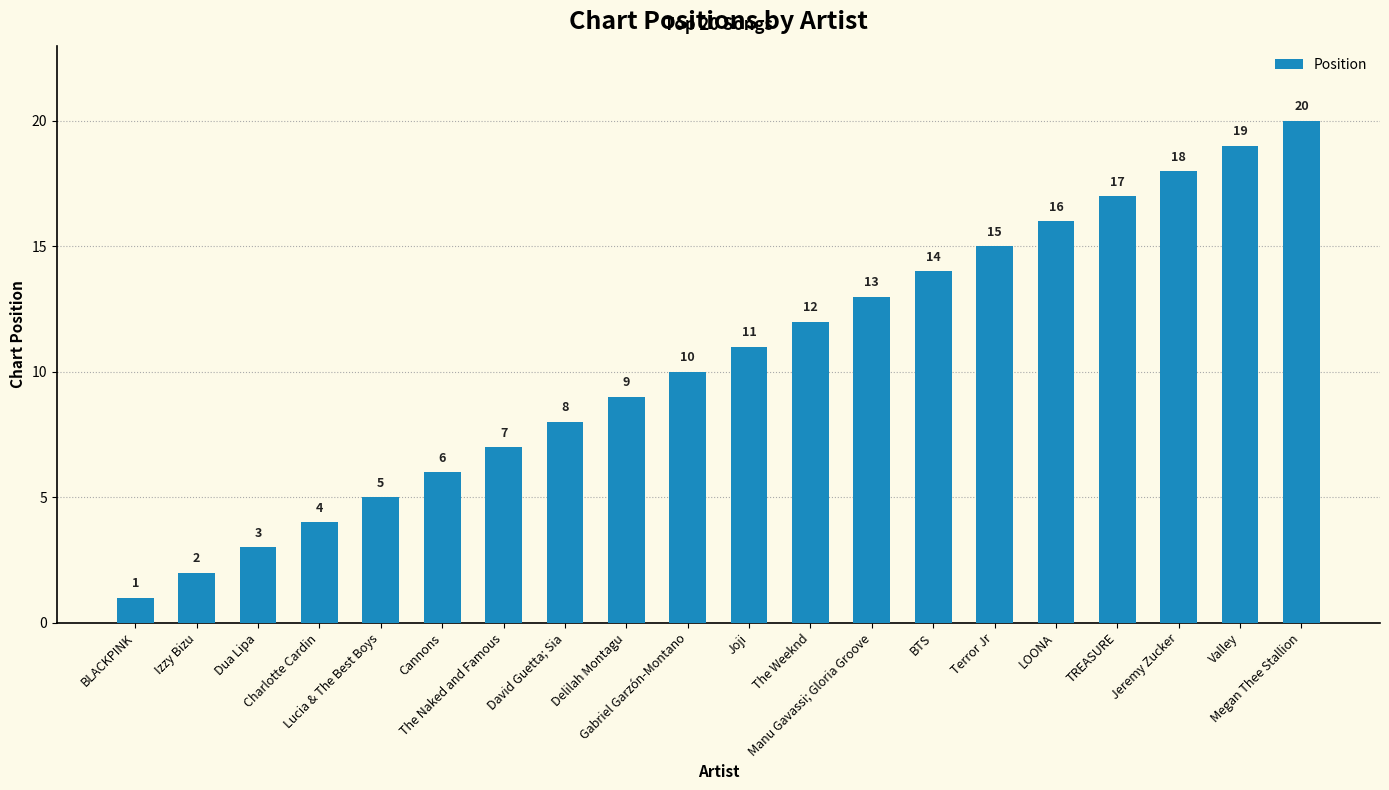

Reading left to right, what are all the values shown in this chart?

BLACKPINK=1	Izzy Bizu=2	Dua Lipa=3	Charlotte Cardin=4	Lucia & The Best Boys=5	Cannons=6	The Naked and Famous=7	David Guetta; Sia=8	Delilah Montagu=9	Gabriel Garzón-Montano=10	Joji=11	The Weeknd=12	Manu Gavassi; Gloria Groove=13	BTS=14	Terror Jr=15	LOONA=16	TREASURE=17	Jeremy Zucker=18	Valley=19	Megan Thee Stallion=20